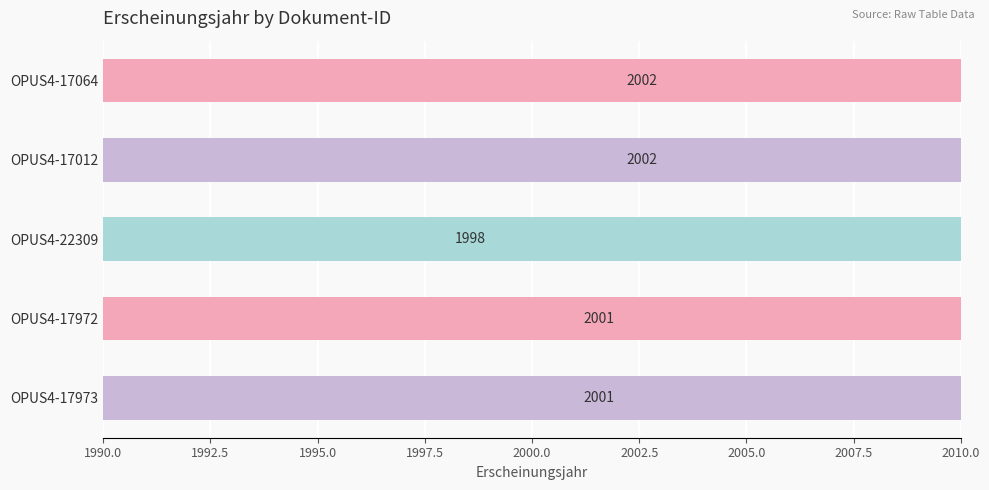

What is the label of the 5th bar from the right?

OPUS4-17064